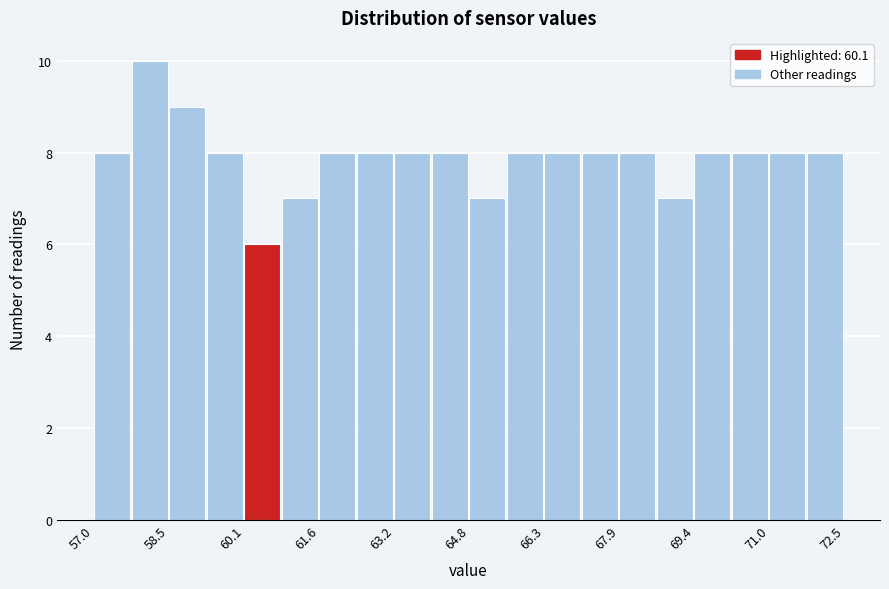

Around what value on the x-axis is the tallest bar? Give the approximate position of its centre, as read against the axis.

58.2